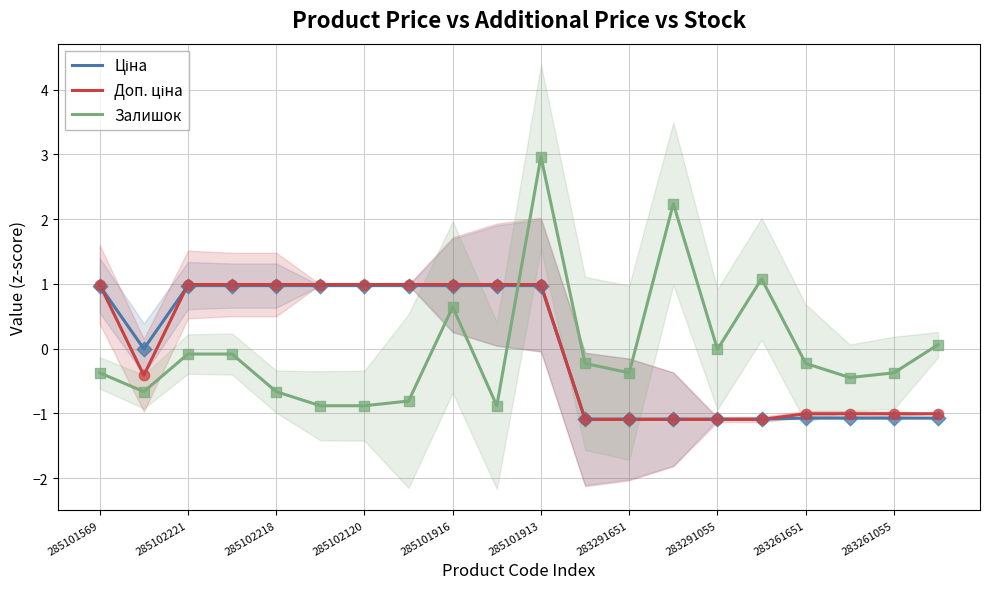

Which series has the largest total across all categories?

Доп. ціна